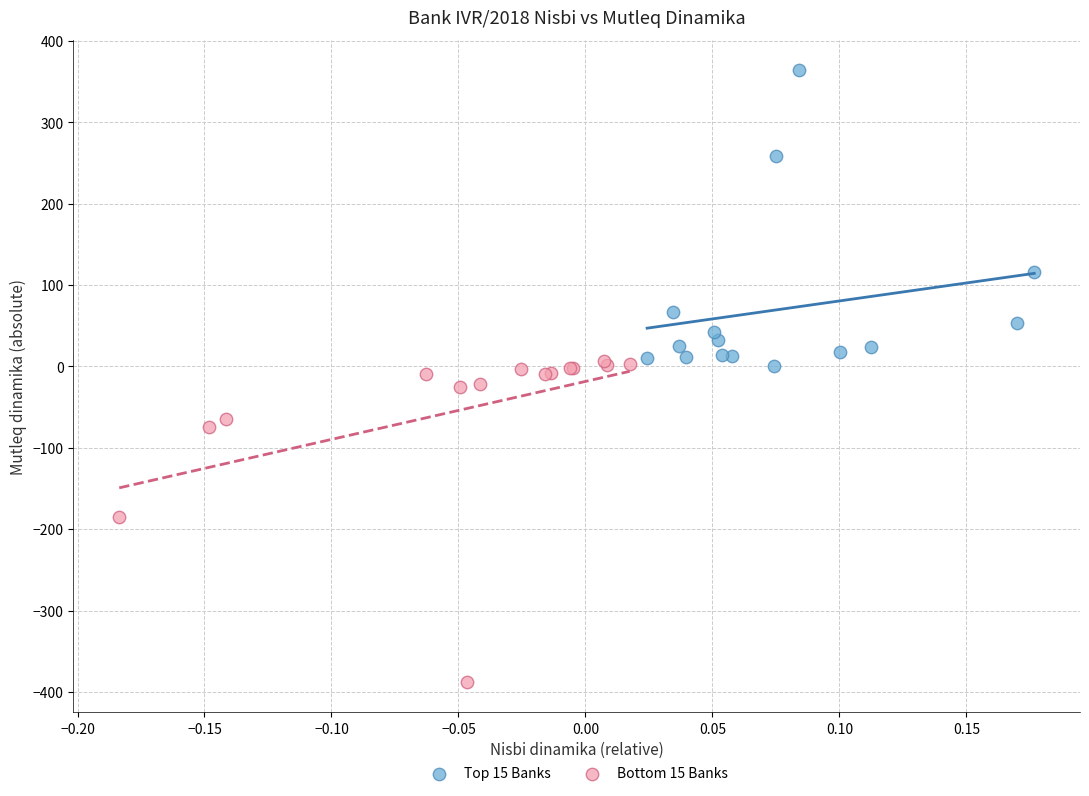

Which series contains the highest Y value?

Top 15 Banks